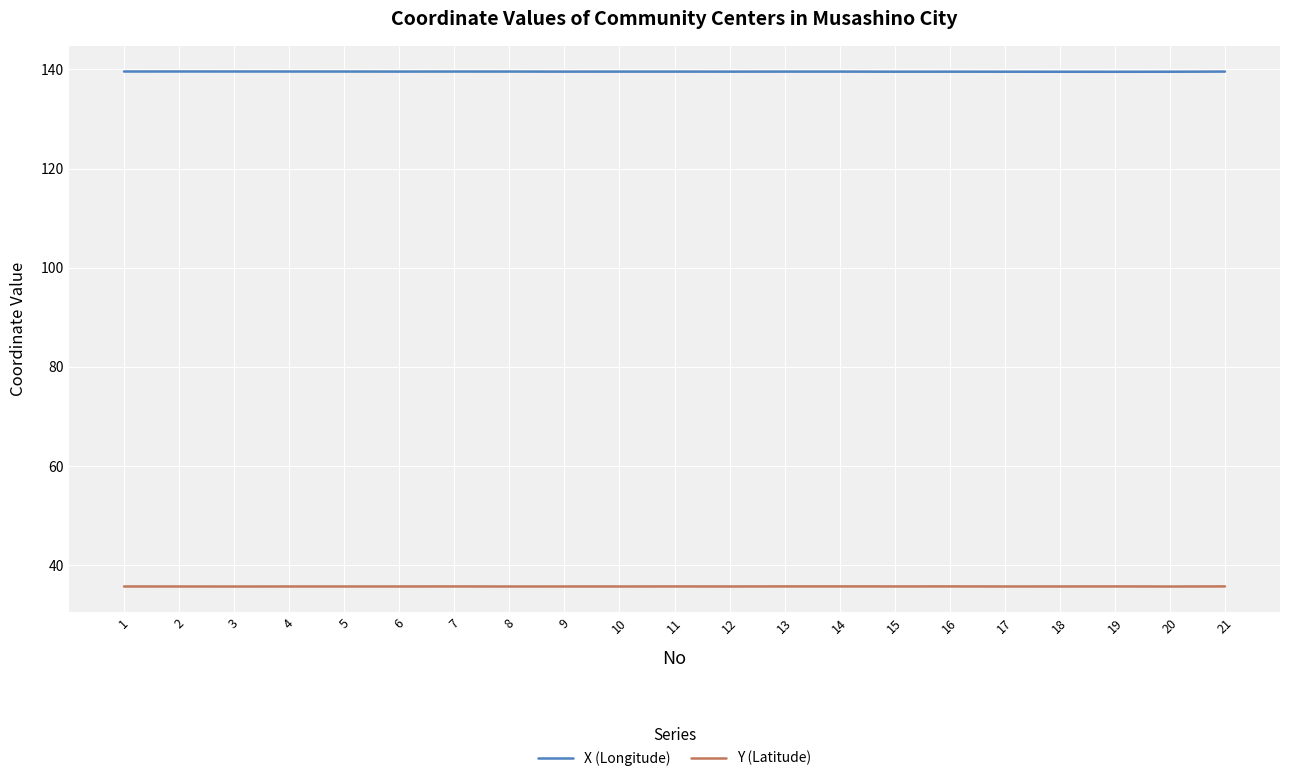

What is the difference between the highest and lowest values at 20?

103.8